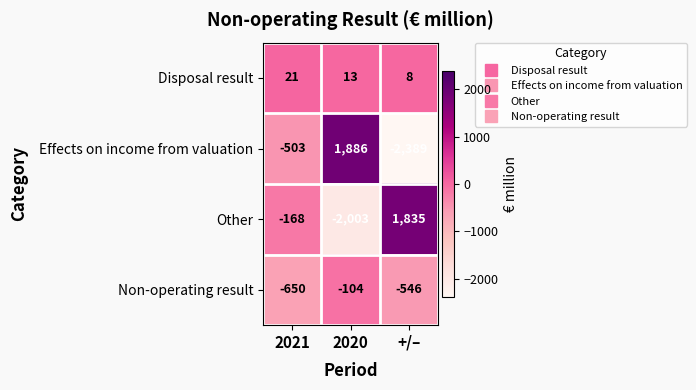

What is the greatest value displayed?

1886